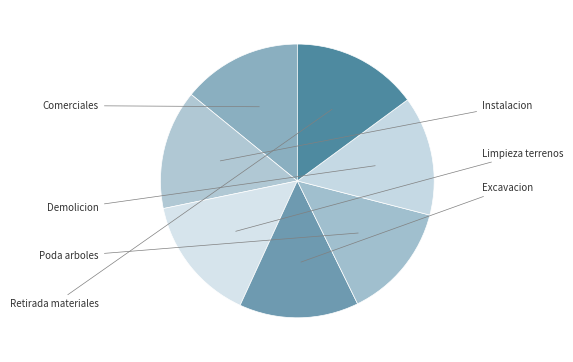

Count the number of slices in the pie.

7